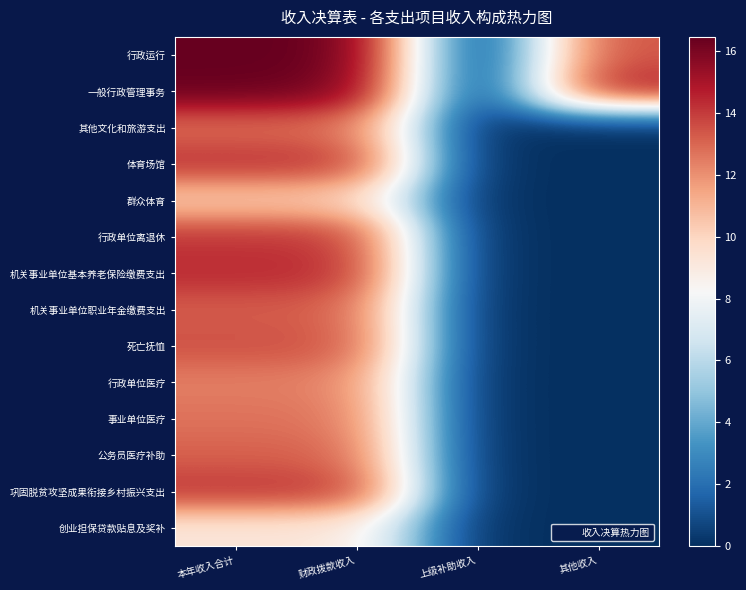

Reading left to right, list all the values displayed in this chart.

行政运行: 本年收入合计=16.5	财政拨款收入=16.4	上级补助收入=0.0	其他收入=13.5
一般行政管理事务: 本年收入合计=16.3	财政拨款收入=16.1	上级补助收入=0.0	其他收入=14.8
其他文化和旅游支出: 本年收入合计=12.8	财政拨款收入=12.8	上级补助收入=0.0	其他收入=0.0
体育场馆: 本年收入合计=14.2	财政拨款收入=14.2	上级补助收入=0.0	其他收入=0.0
群众体育: 本年收入合计=10.3	财政拨款收入=10.3	上级补助收入=0.0	其他收入=0.0
行政单位离退休: 本年收入合计=14.1	财政拨款收入=14.1	上级补助收入=0.0	其他收入=0.0
机关事业单位基本养老保险缴费支出: 本年收入合计=14.4	财政拨款收入=14.4	上级补助收入=0.0	其他收入=0.0
机关事业单位职业年金缴费支出: 本年收入合计=13.2	财政拨款收入=13.2	上级补助收入=0.0	其他收入=0.0
死亡抚恤: 本年收入合计=13.5	财政拨款收入=13.5	上级补助收入=0.0	其他收入=0.0
行政单位医疗: 本年收入合计=12.4	财政拨款收入=12.4	上级补助收入=0.0	其他收入=0.0
事业单位医疗: 本年收入合计=12.7	财政拨款收入=12.7	上级补助收入=0.0	其他收入=0.0
公务员医疗补助: 本年收入合计=13.1	财政拨款收入=13.1	上级补助收入=0.0	其他收入=0.0
巩固脱贫攻坚成果衔接乡村振兴支出: 本年收入合计=14.1	财政拨款收入=14.1	上级补助收入=0.0	其他收入=0.0
创业担保贷款贴息及奖补: 本年收入合计=9.2	财政拨款收入=9.2	上级补助收入=0.0	其他收入=0.0